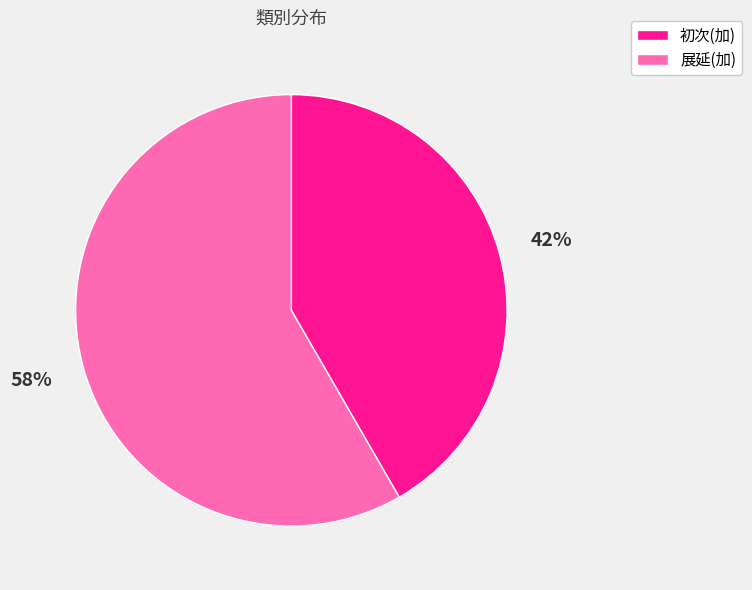

The 展延(加) slice represents 46% of the pie. True or false?

False